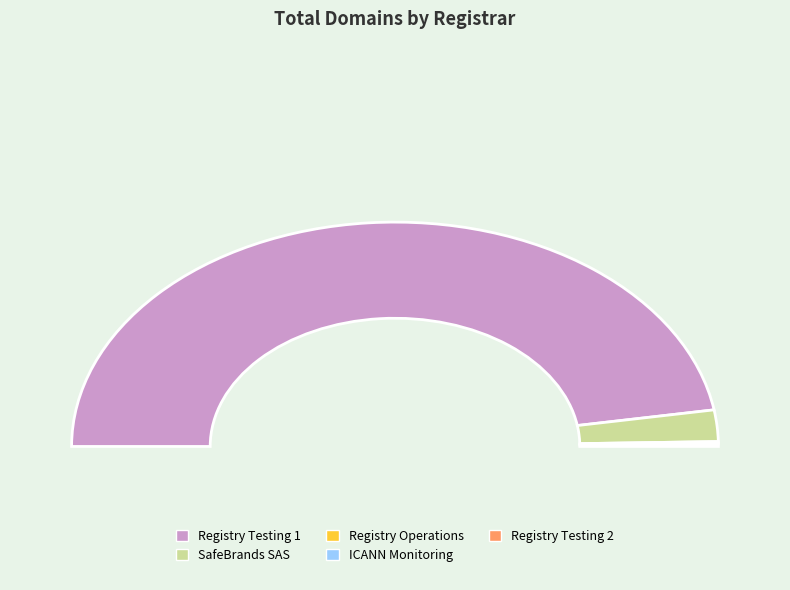

How many slices are in this pie chart?

5